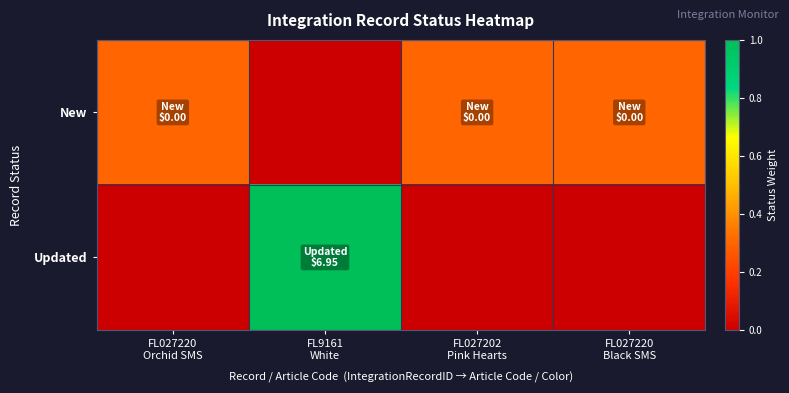

Reading left to right, transcribe all the data shown in this chart.

New: FL027220
Orchid SMS=0.3	FL9161
White=0.0	FL027202
Pink Hearts=0.3	FL027220
Black SMS=0.3
Updated: FL027220
Orchid SMS=0.0	FL9161
White=1.0	FL027202
Pink Hearts=0.0	FL027220
Black SMS=0.0